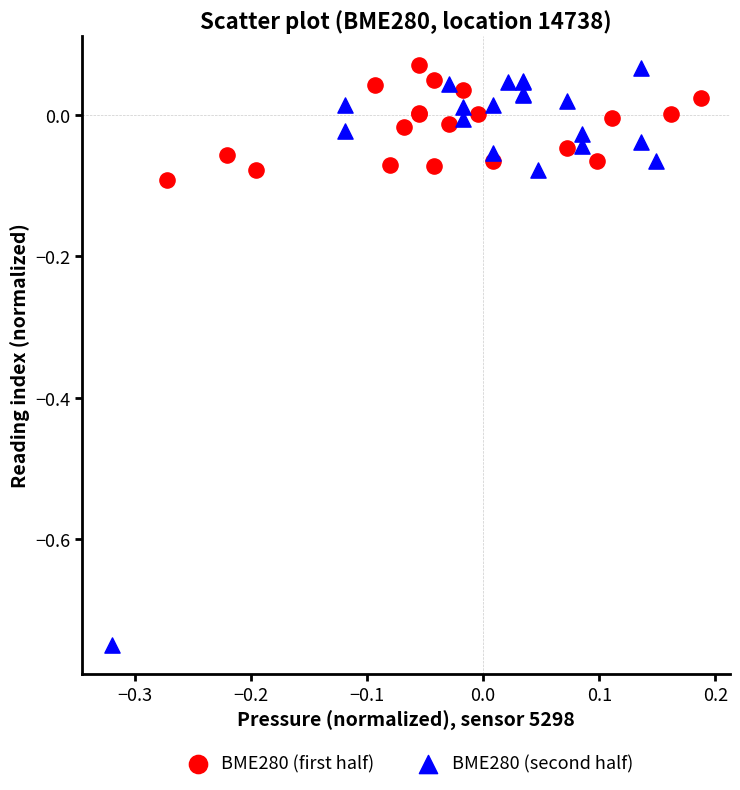

Which series contains the lowest Y value?

BME280 (second half)